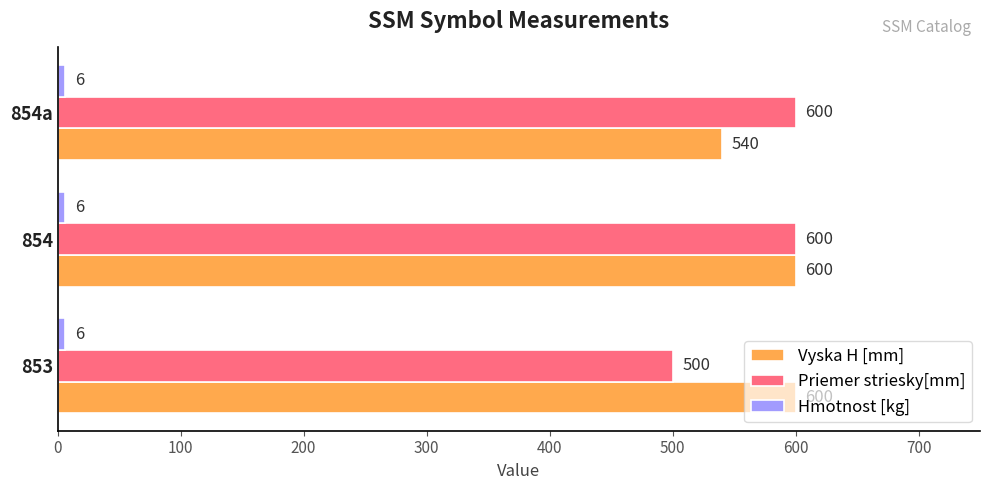

True or false: Priemer striesky[mm] has a value of 600 at 854a.

True